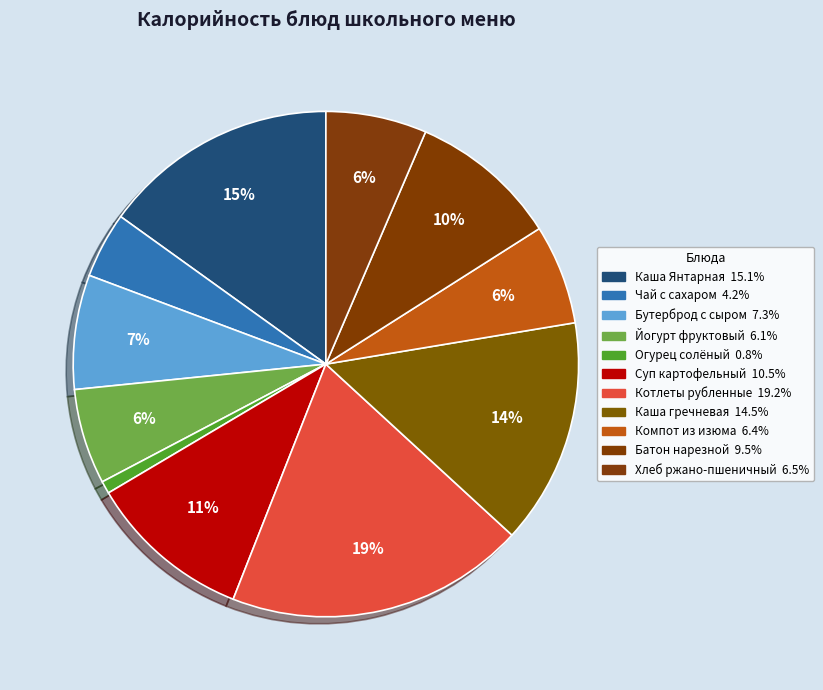

How many slices are in this pie chart?

11